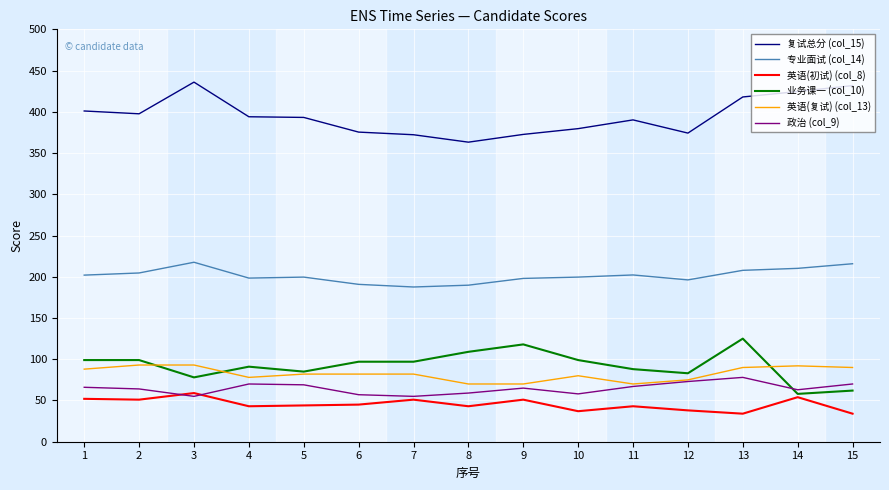

The value of 专业面试 (col_14) at 8 is 107.3. True or false?

False